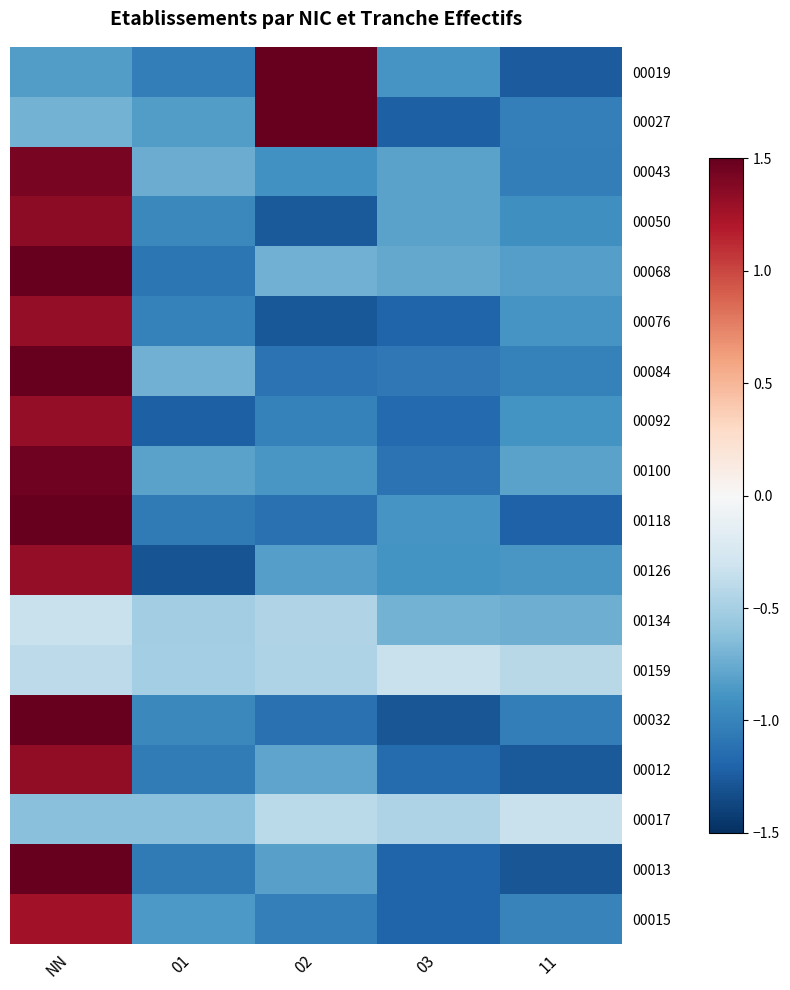

At 03, list the series in order from largest to smallest.

00159, 00017, 00134, 00068, 00050, 00043, 00019, 00118, 00126, 00084, 00100, 00012, 00092, 00013, 00015, 00076, 00027, 00032